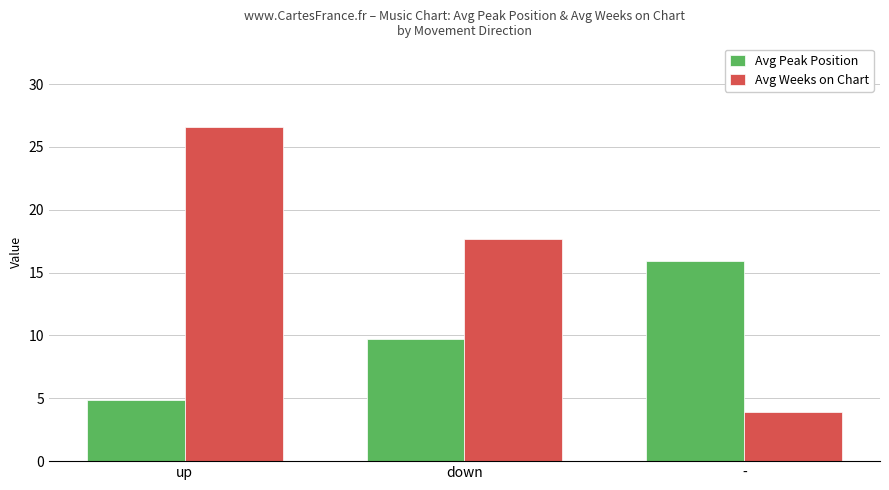

What is the total value across all series at -?

19.8